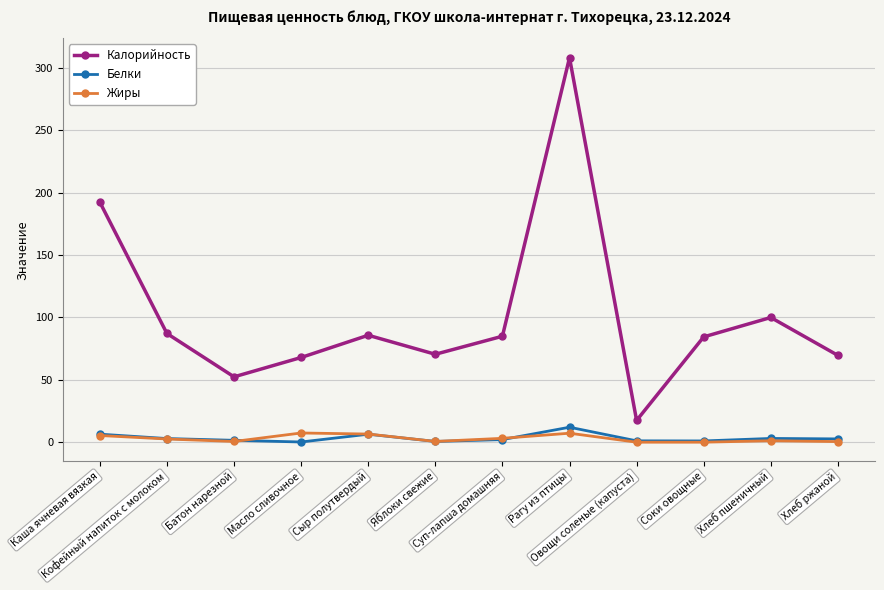

What is the highest value of the Калорийность series?

308.3